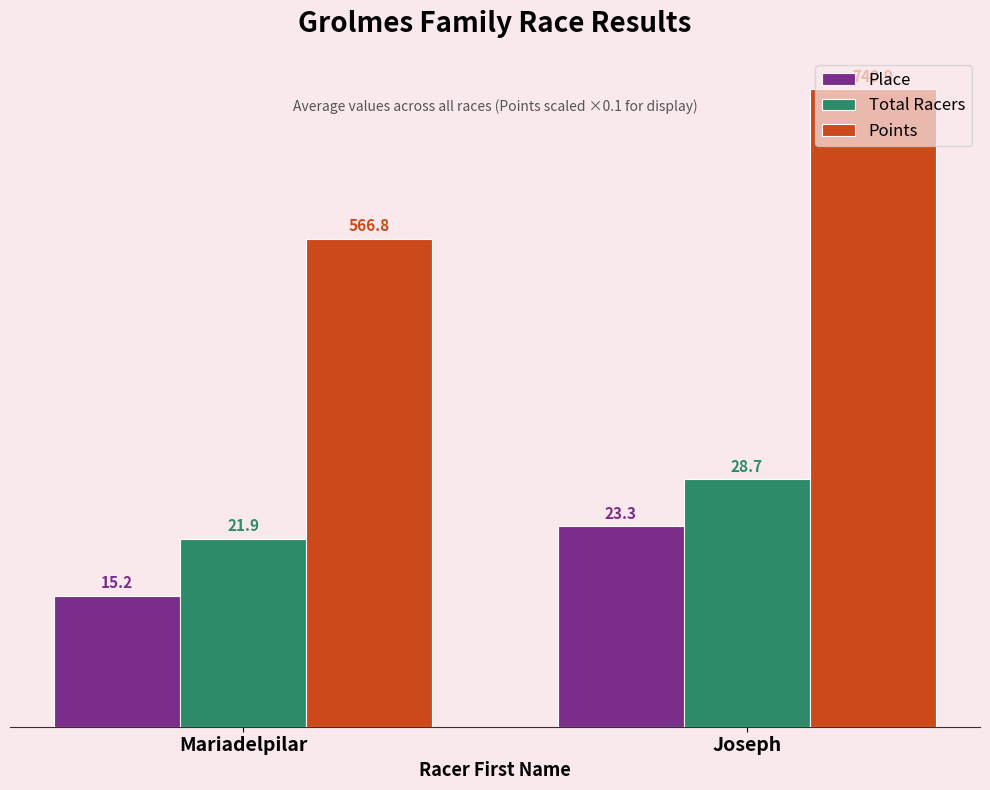

What is the spread (max minus min) of values at Mariadelpilar?

41.5